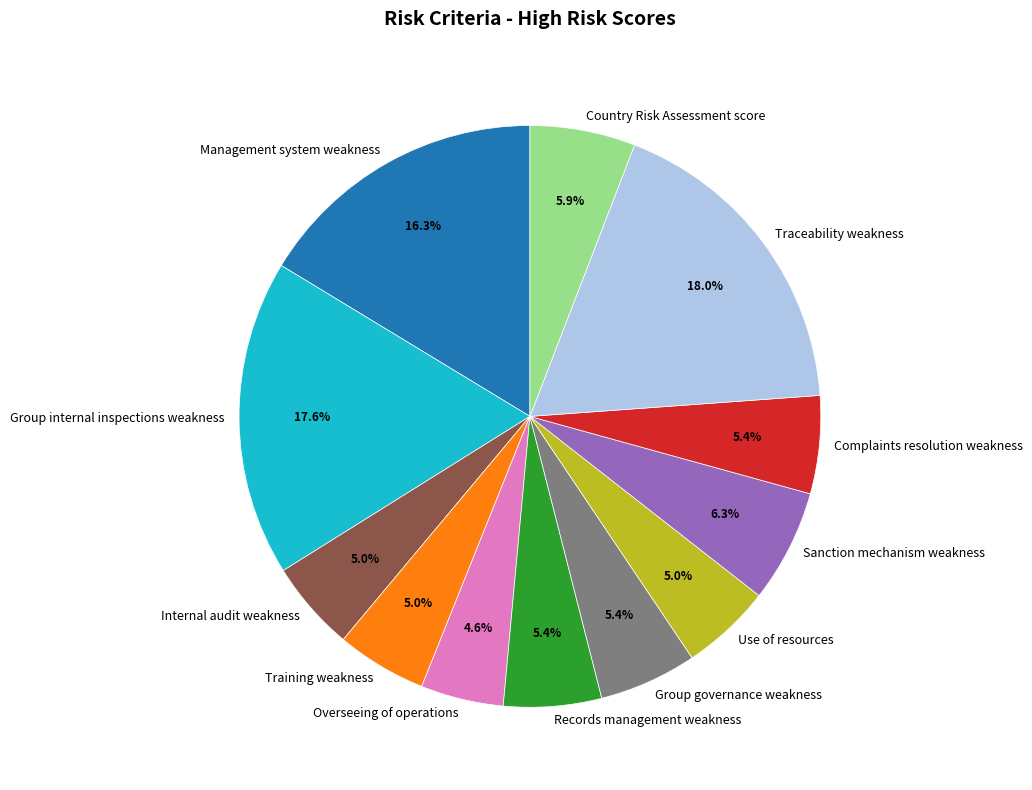

Is there any slice that represents more than half of the pie?

No